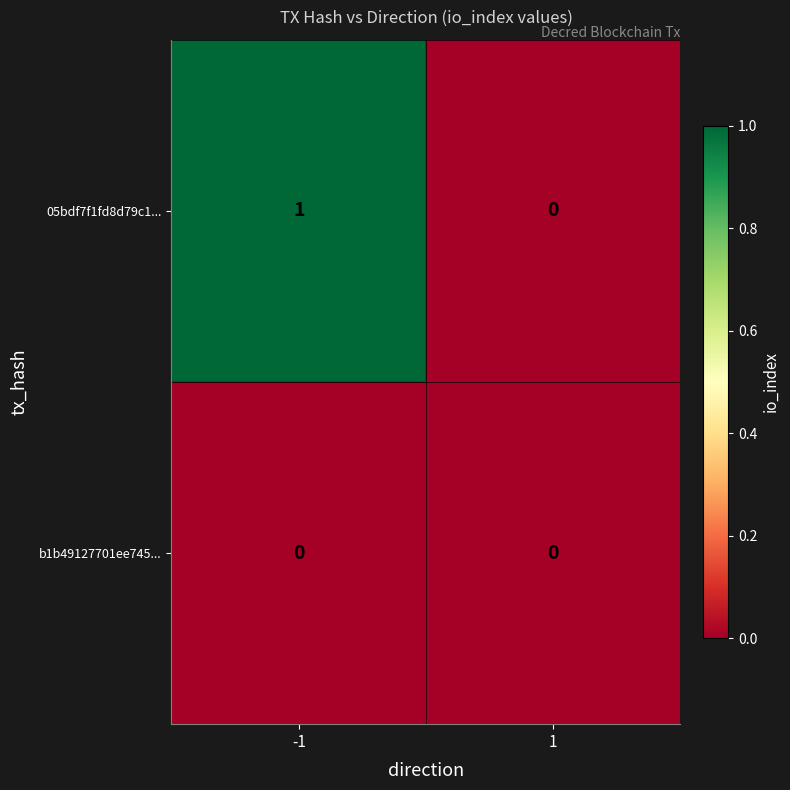

Which series has the largest total across all categories?

05bdf7f1fd8d79c1...